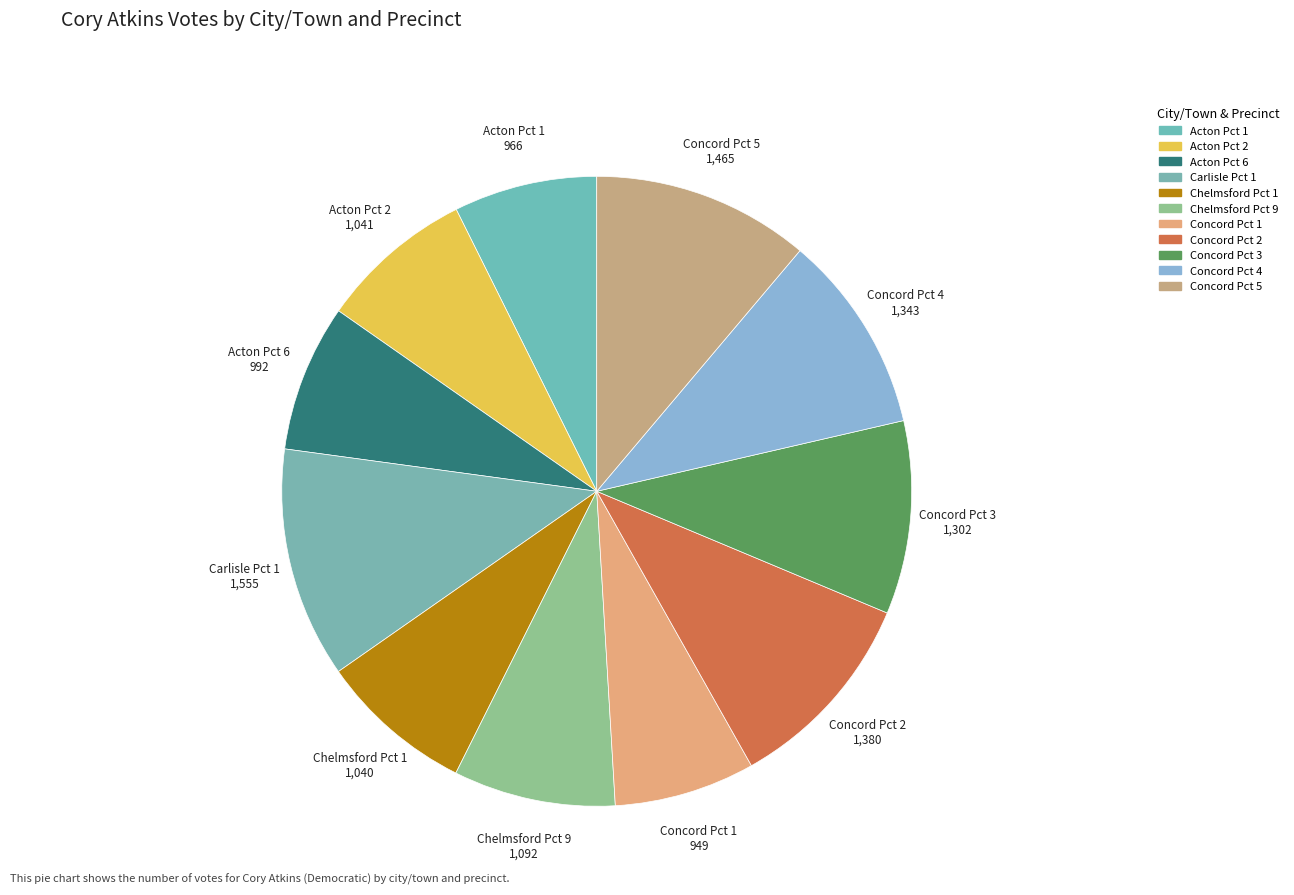

How many segments does this pie chart have?

11